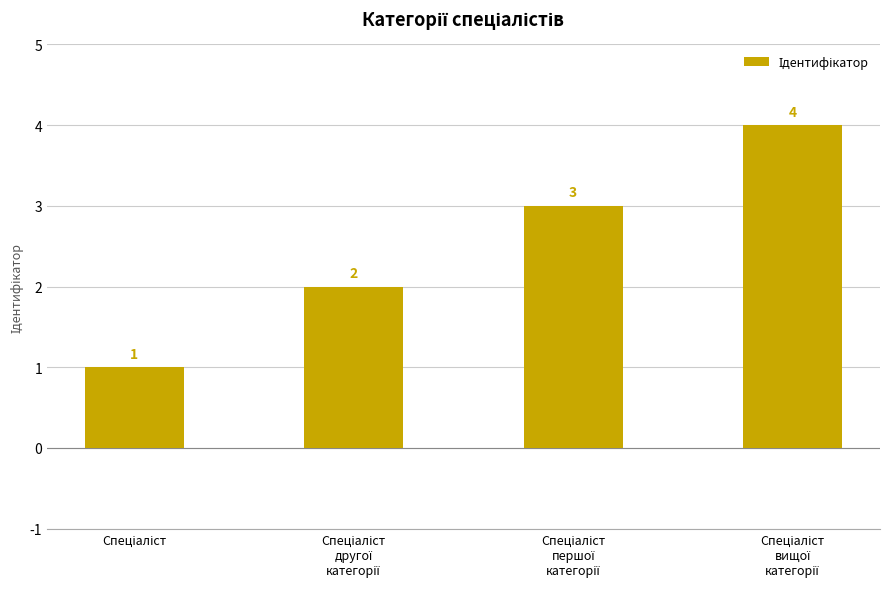

What is the greatest value displayed?

4